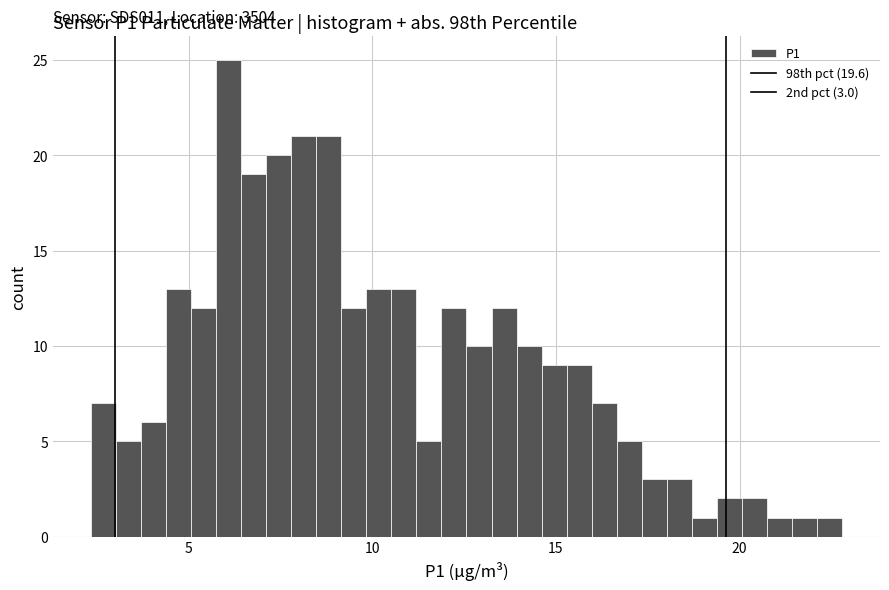

Around what value on the x-axis is the tallest bar? Give the approximate position of its centre, as read against the axis.

6.0